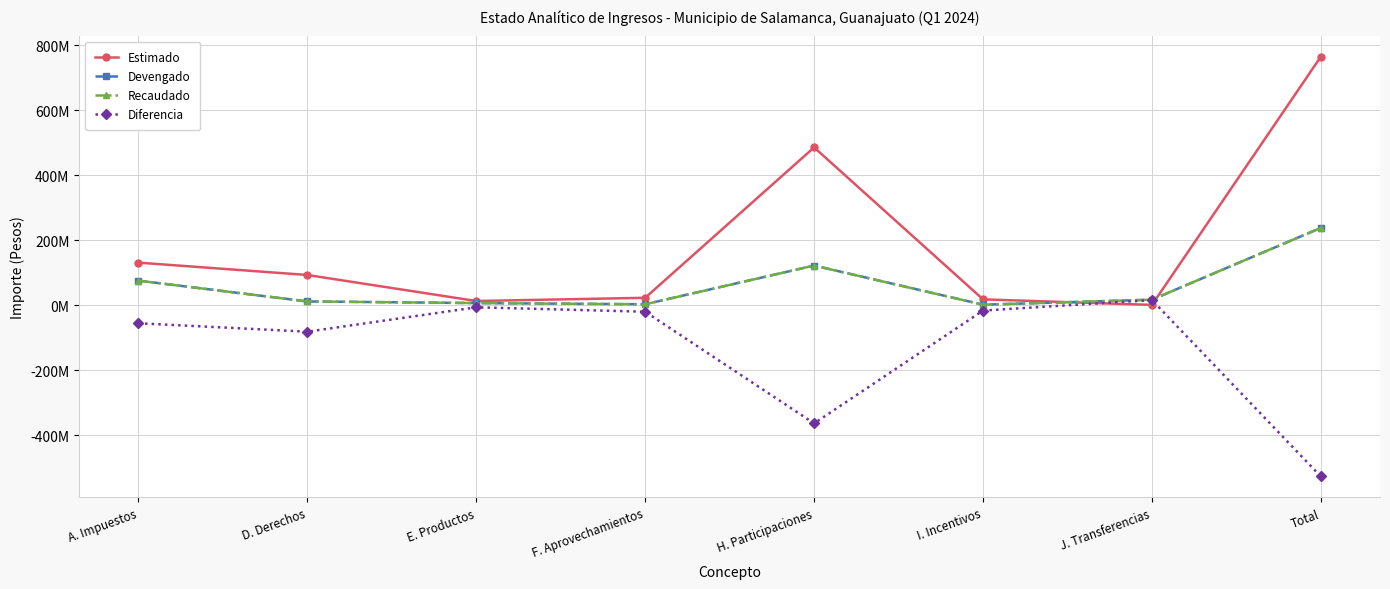

True or false: Recaudado and Diferencia cross at least once.

False